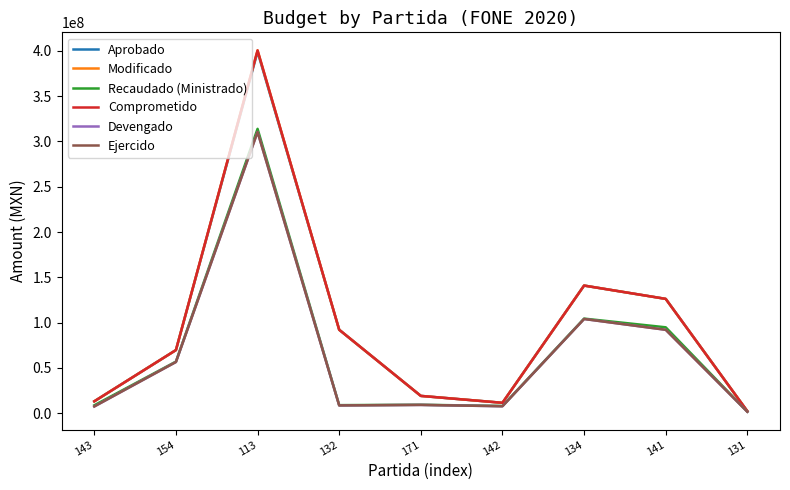

Does the chart have visible grid lines?

No